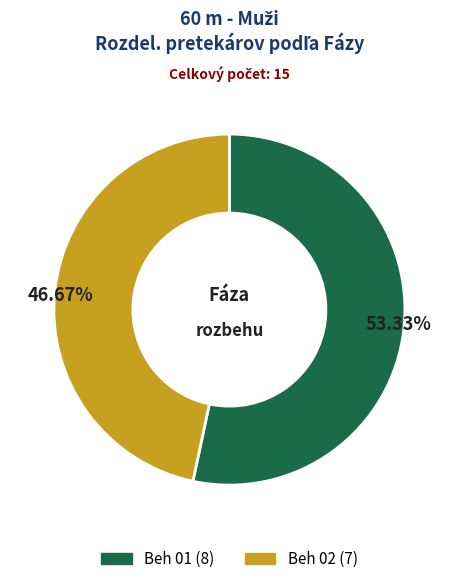

To the nearest percent, what is the combined percentage of Beh 02 and Beh 01?

100%